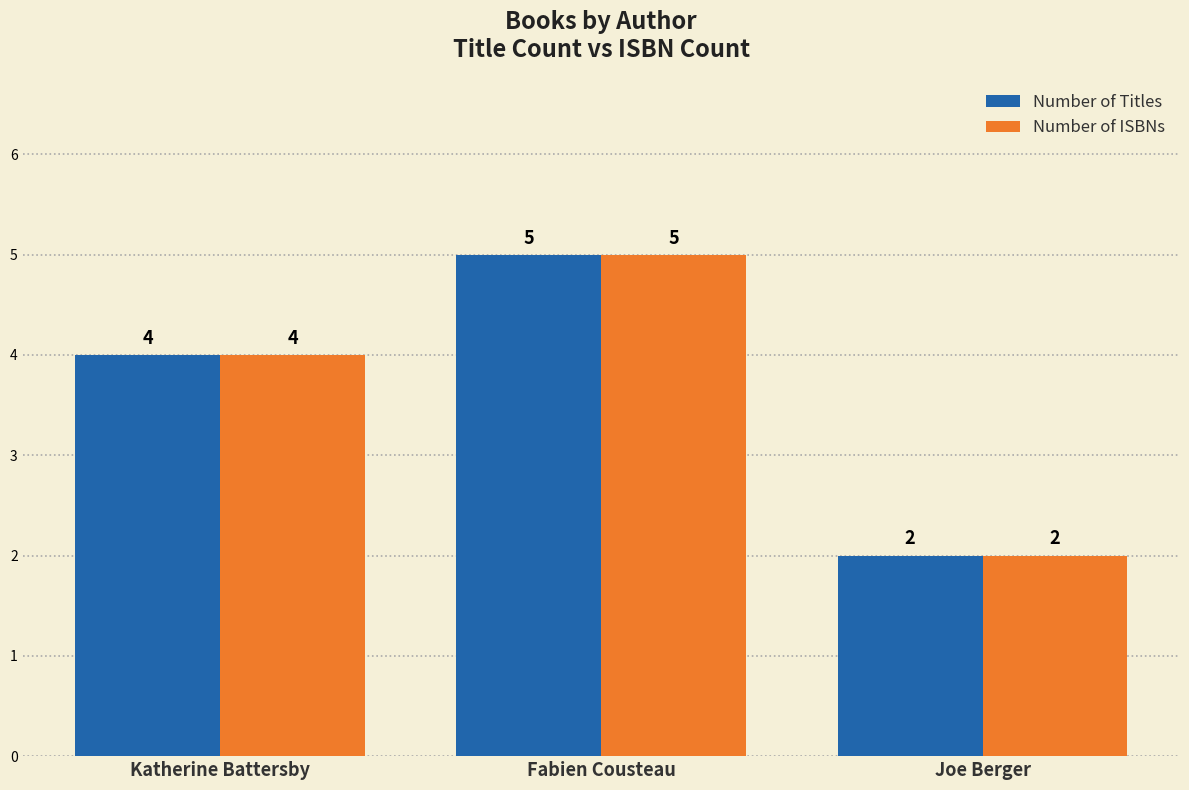

Which label corresponds to the largest value in the chart?

Fabien Cousteau